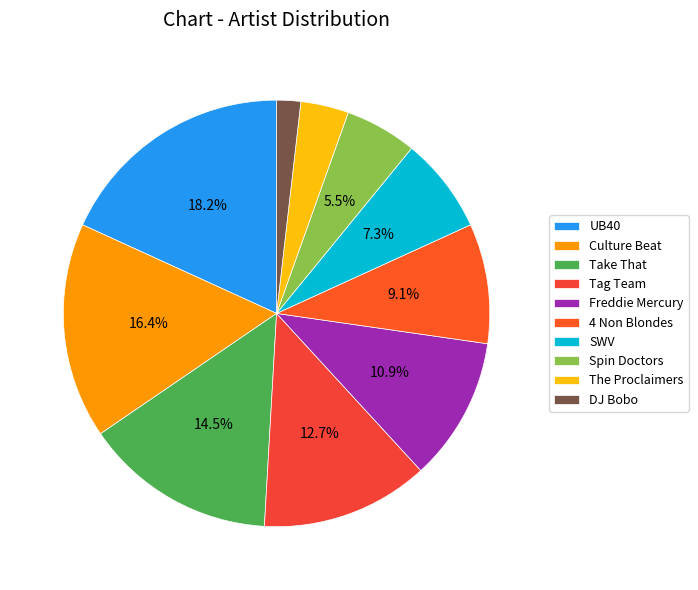

Rank the categories by value from lowest to highest.

DJ Bobo, The Proclaimers, Spin Doctors, SWV, 4 Non Blondes, Freddie Mercury, Tag Team, Take That, Culture Beat, UB40